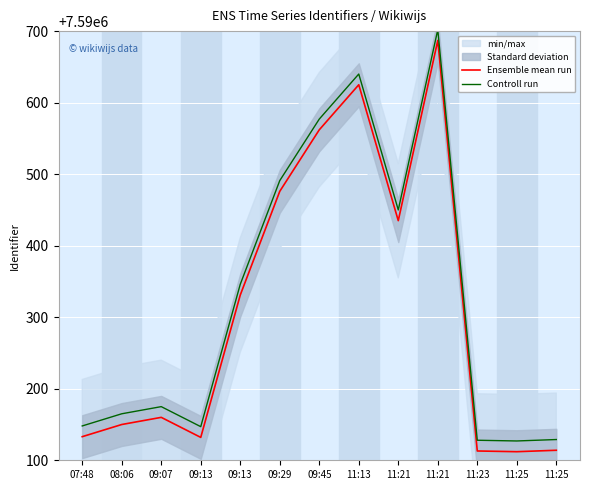

At which category is the sum across all series the highest?

11:21